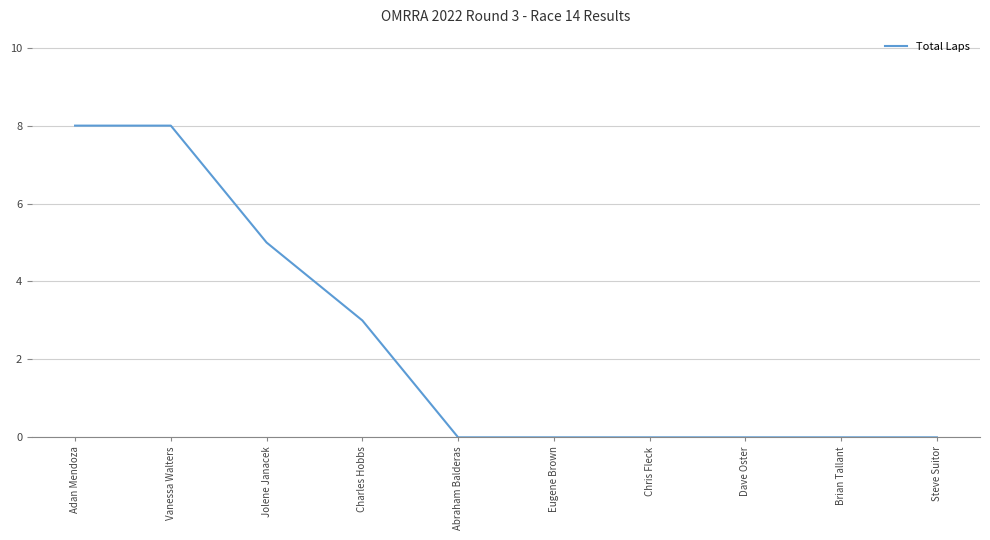

What is the difference between the second highest and minimum values?

8